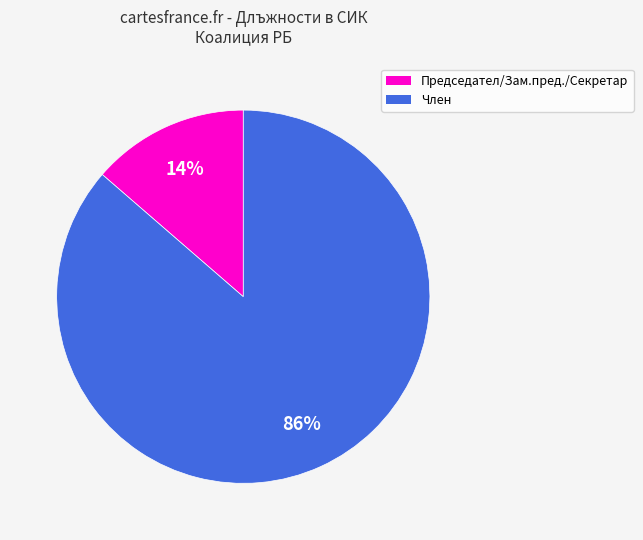

Between Член and Председател/Зам.пред./Секретар, which is larger?

Член